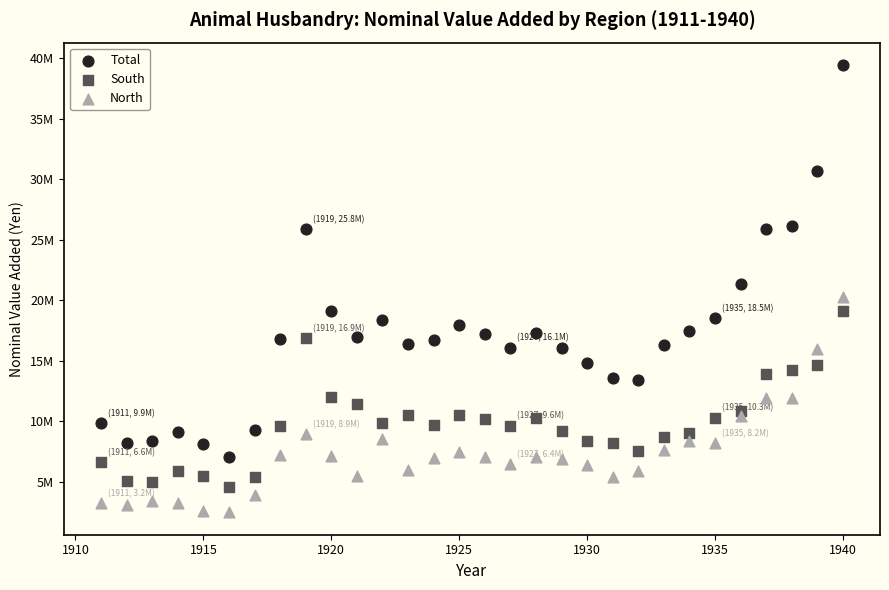

Which series contains the lowest Y value?

North